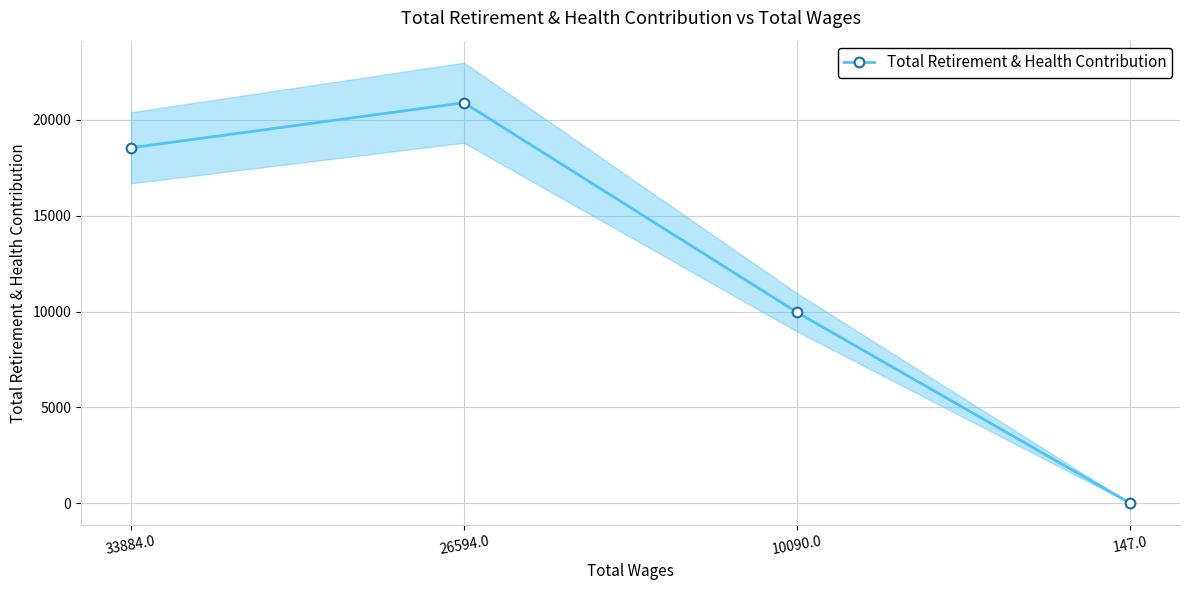

Reading left to right, extract all data points from this chart.

33884.0=18545	26594.0=20896	10090.0=9958	147.0=0